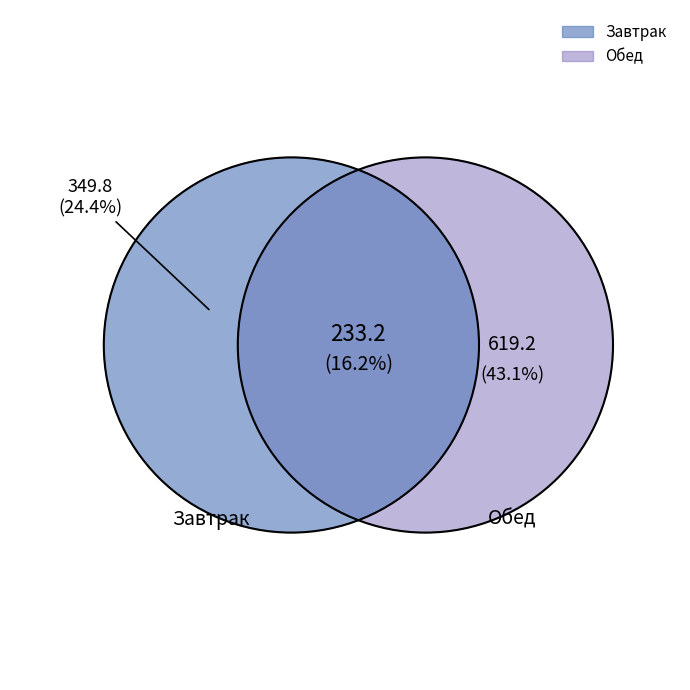

The Хлеб ржано-пшеничный slice represents 23% of the pie. True or false?

False